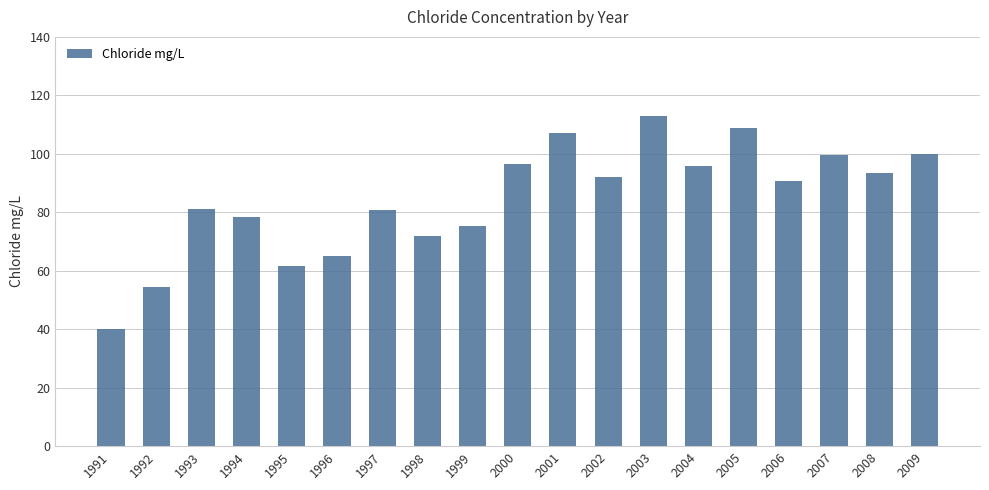

What is the approximate value at 1999?

75.5